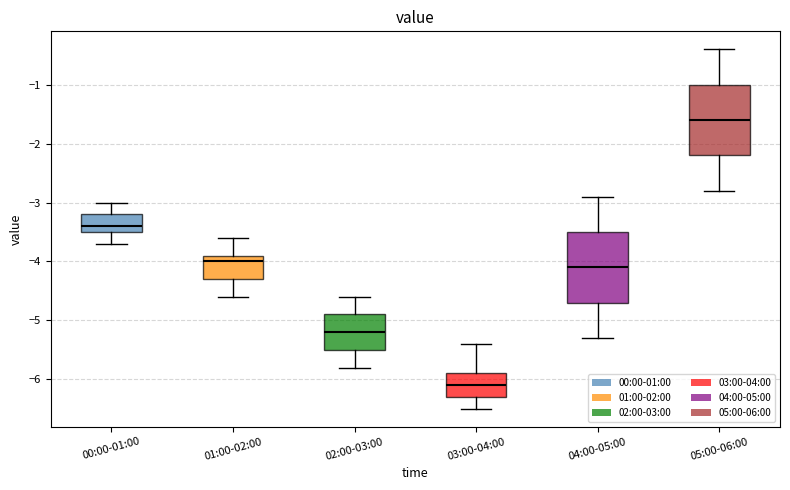

Reading left to right, read every box against the y-axis: the position of its median line, the range the box covers, and the ends of its whiskers. The values are not printed on the chart, so give them approximately, as read against the axis.

00:00-01:00: median -3.4, box -3.5 to -3.2, whiskers -3.7 to -3.0
01:00-02:00: median -4.0, box -4.3 to -3.9, whiskers -4.6 to -3.6
02:00-03:00: median -5.2, box -5.5 to -4.9, whiskers -5.8 to -4.6
03:00-04:00: median -6.1, box -6.3 to -5.9, whiskers -6.5 to -5.4
04:00-05:00: median -4.1, box -4.7 to -3.5, whiskers -5.3 to -2.9
05:00-06:00: median -1.6, box -2.2 to -1.0, whiskers -2.8 to -0.4